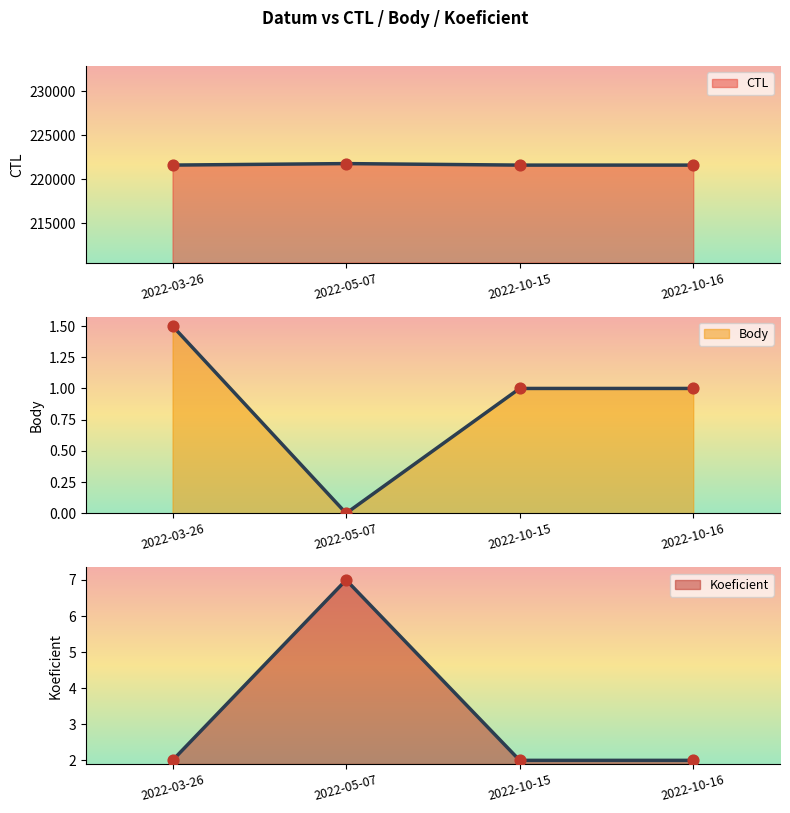

Is the value of Body line at 2022-05-07 greater than the value of Koeficient line at 2022-10-15?

No